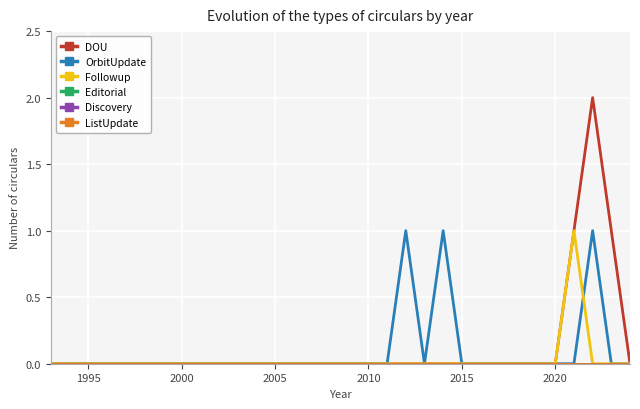

Does the chart have visible grid lines?

Yes